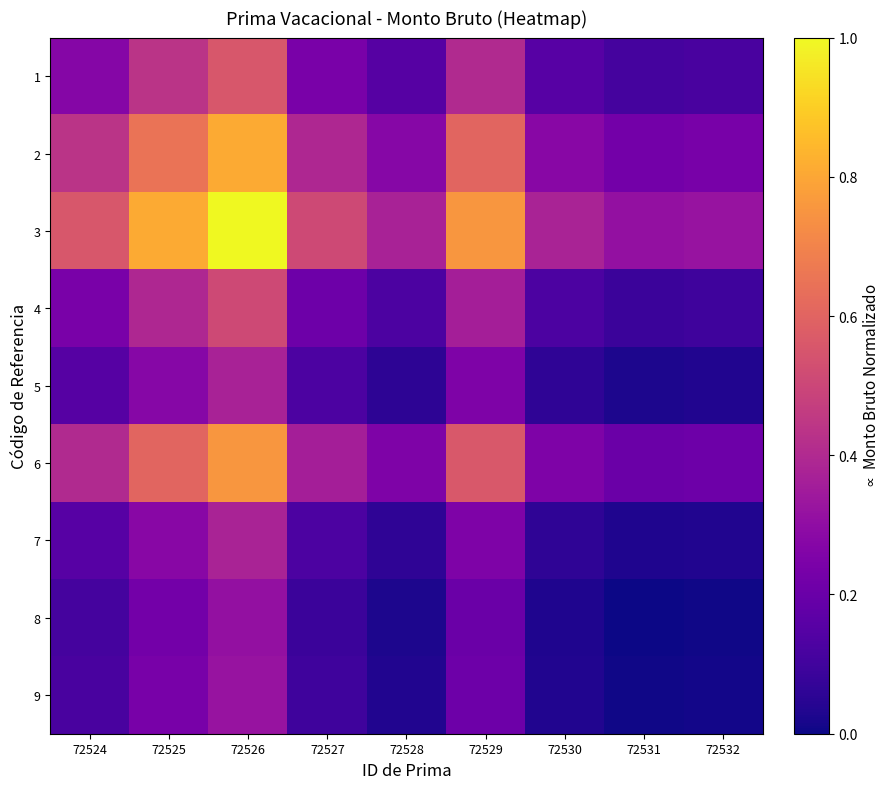

Reading left to right, what are all the values shown in this chart?

1: 72524=0.3	72525=0.4	72526=0.6	72527=0.2	72528=0.2	72529=0.4	72530=0.2	72531=0.1	72532=0.1
2: 72524=0.4	72525=0.7	72526=0.8	72527=0.4	72528=0.3	72529=0.6	72530=0.3	72531=0.2	72532=0.2
3: 72524=0.6	72525=0.8	72526=1.0	72527=0.5	72528=0.4	72529=0.8	72530=0.4	72531=0.3	72532=0.3
4: 72524=0.2	72525=0.4	72526=0.5	72527=0.2	72528=0.1	72529=0.4	72530=0.1	72531=0.1	72532=0.1
5: 72524=0.2	72525=0.3	72526=0.4	72527=0.1	72528=0.1	72529=0.3	72530=0.1	72531=0.0	72532=0.0
6: 72524=0.4	72525=0.6	72526=0.8	72527=0.4	72528=0.3	72529=0.6	72530=0.3	72531=0.2	72532=0.2
7: 72524=0.2	72525=0.3	72526=0.4	72527=0.1	72528=0.1	72529=0.3	72530=0.1	72531=0.0	72532=0.0
8: 72524=0.1	72525=0.2	72526=0.3	72527=0.1	72528=0.0	72529=0.2	72530=0.0	72531=0.0	72532=0.0
9: 72524=0.1	72525=0.2	72526=0.3	72527=0.1	72528=0.0	72529=0.2	72530=0.0	72531=0.0	72532=0.0